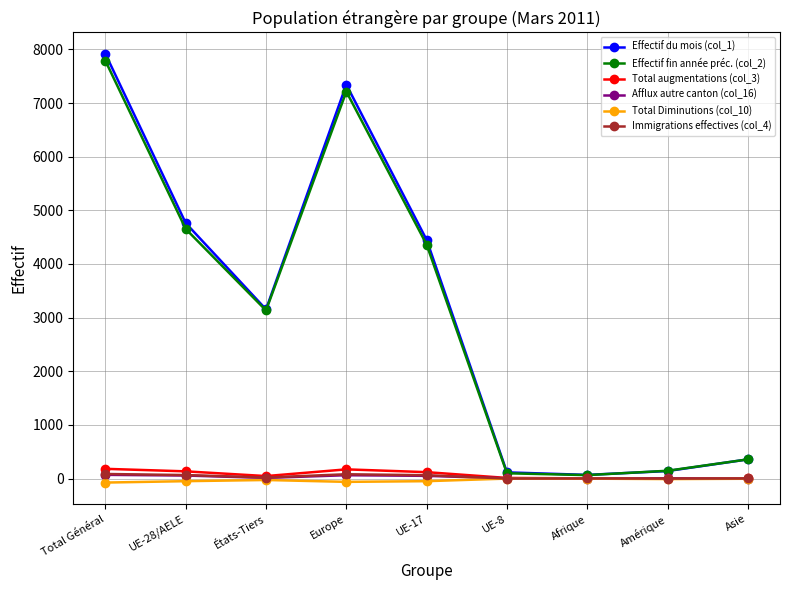

What is the total value across all series at UE-8?

233